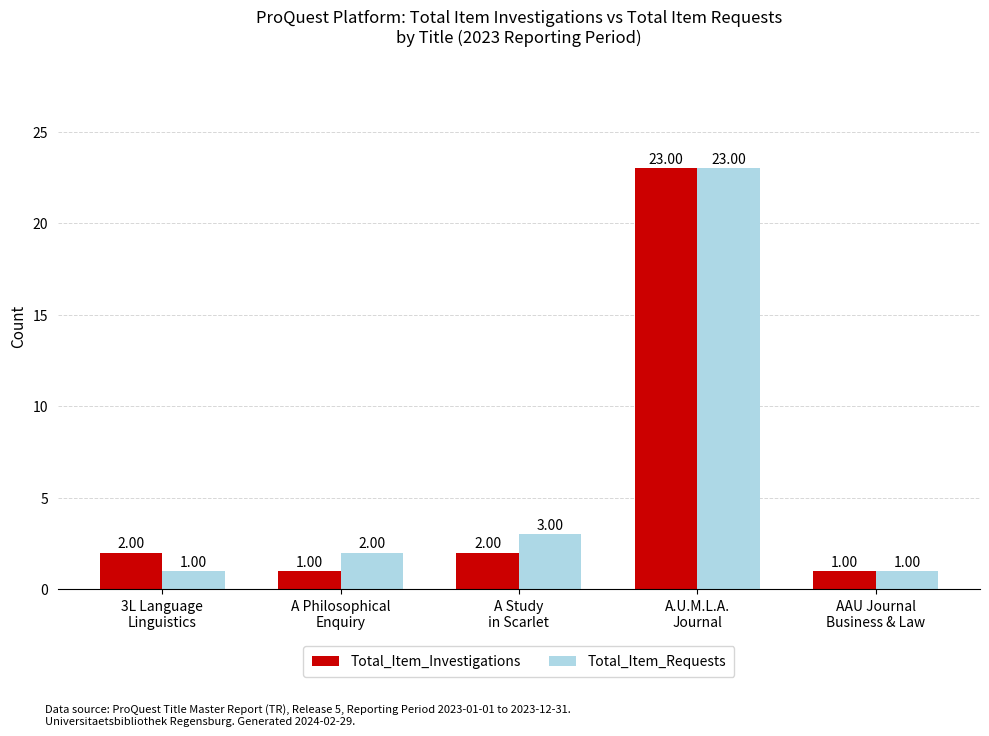

Rank the series by their average value, from highest to lowest.

Total_Item_Requests, Total_Item_Investigations